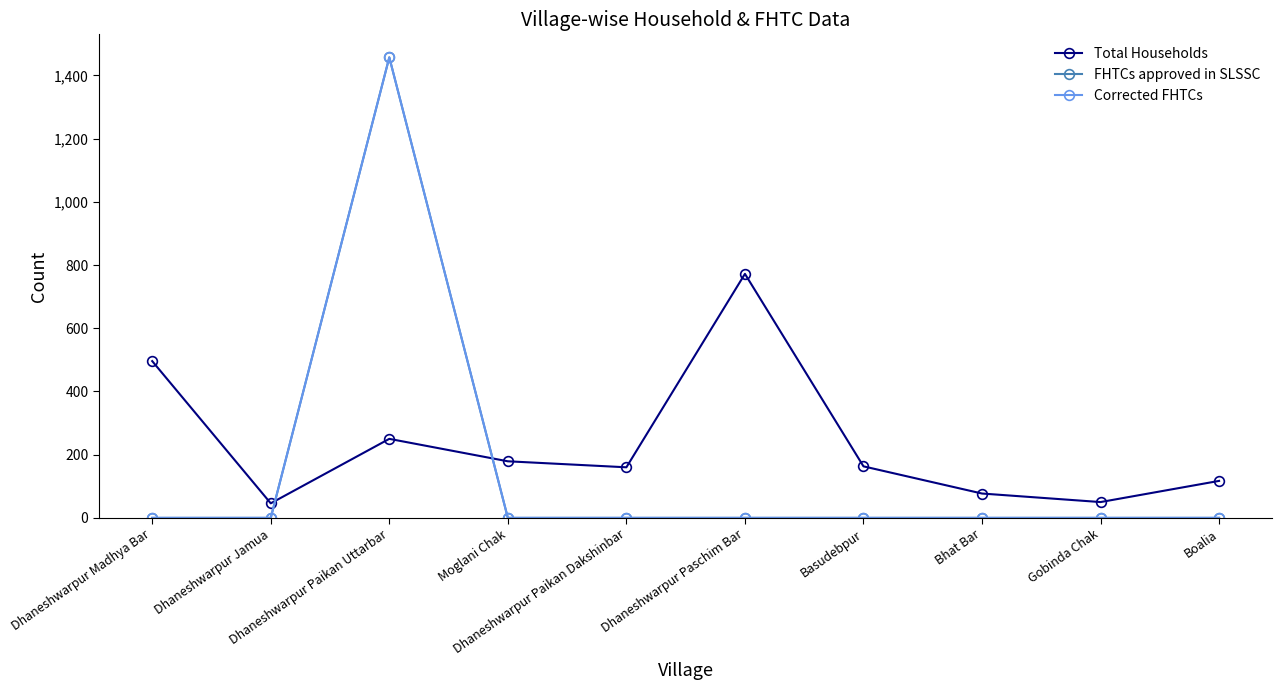

Does the chart have visible grid lines?

No